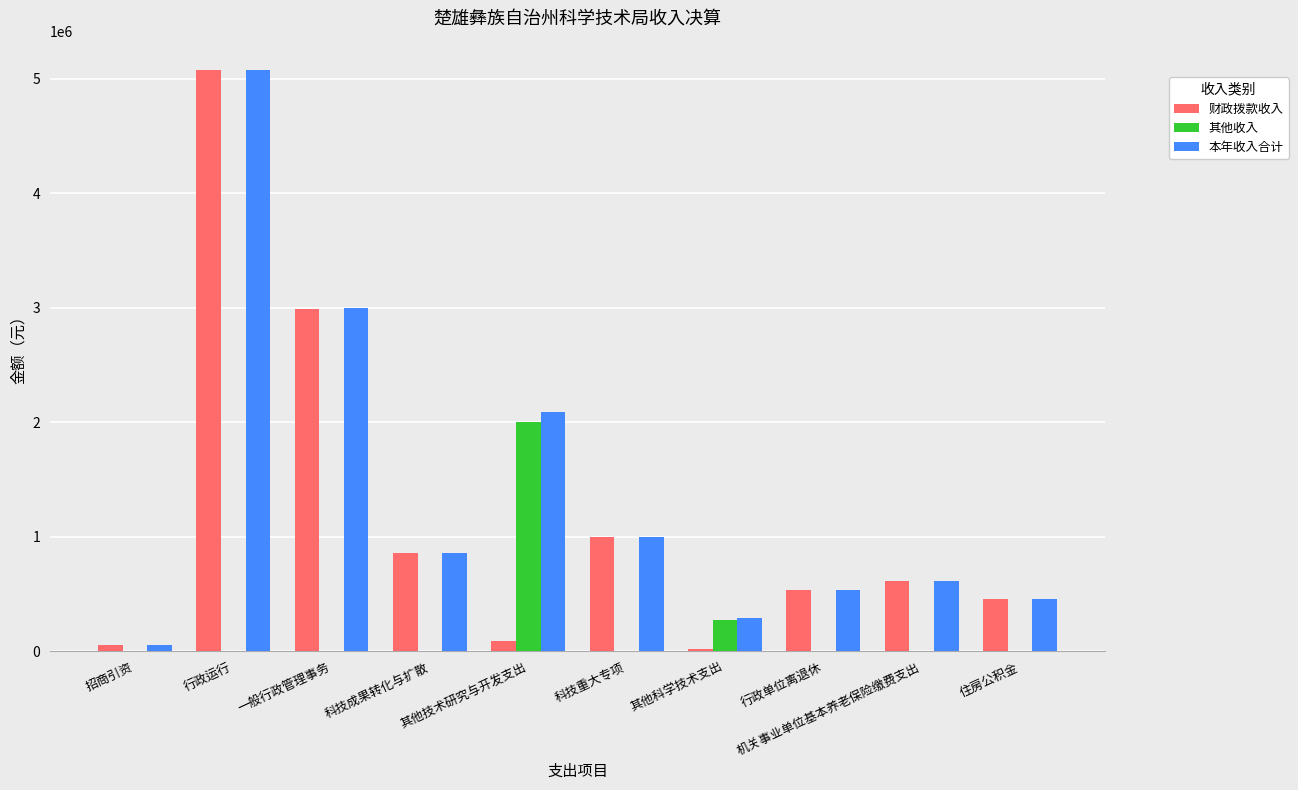

What are all the series names shown in the legend?

财政拨款收入, 其他收入, 本年收入合计